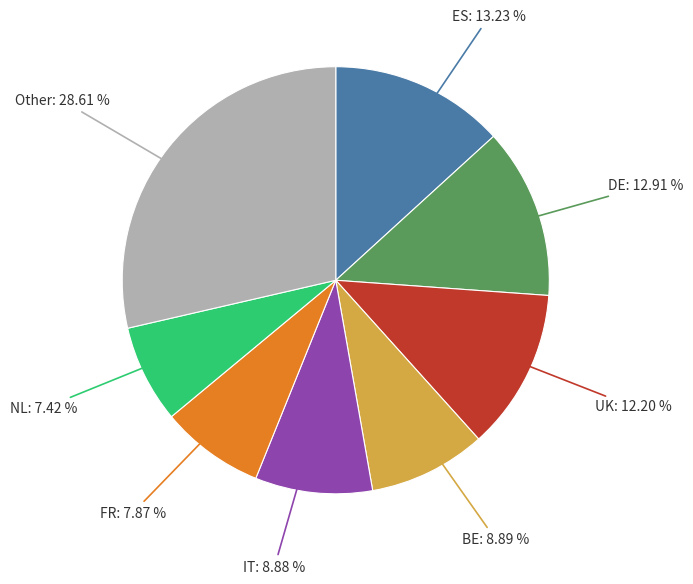

Is there any slice that represents more than half of the pie?

No